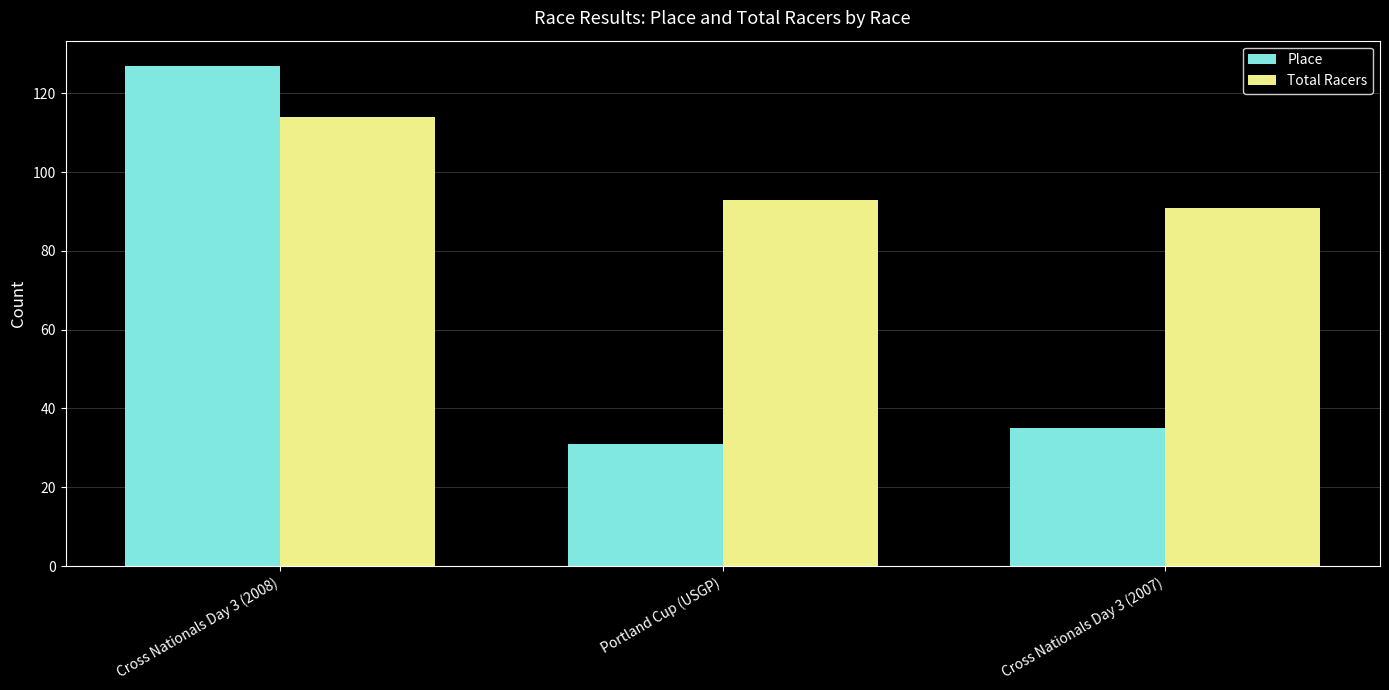

How many groups of bars are there?

3